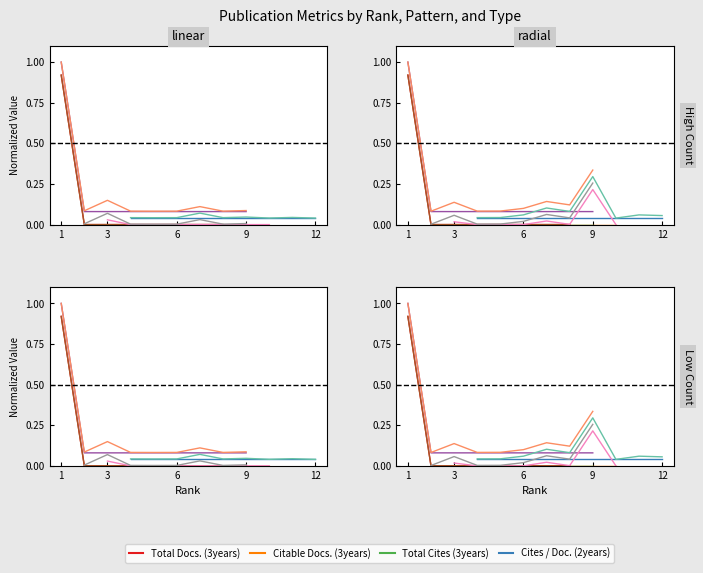

Where is Total Cites (3years) nearest to the value 0?

3